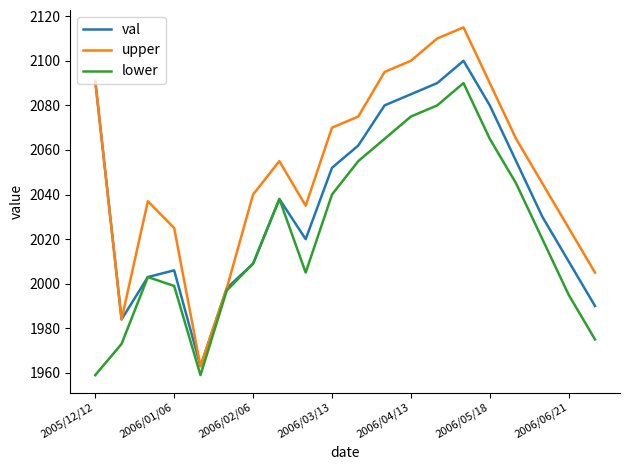

List the series in order of their peak value, highest first.

upper, val, lower